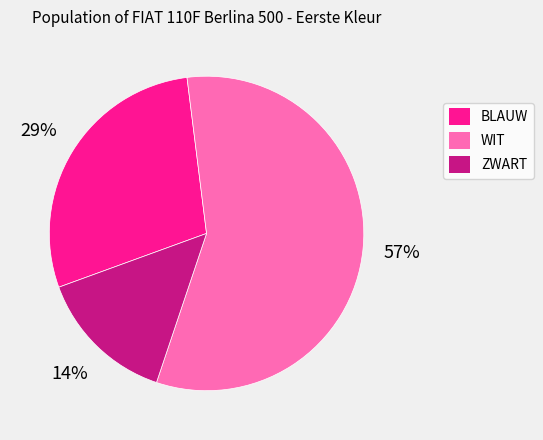

Which category has the biggest portion of the pie?

WIT